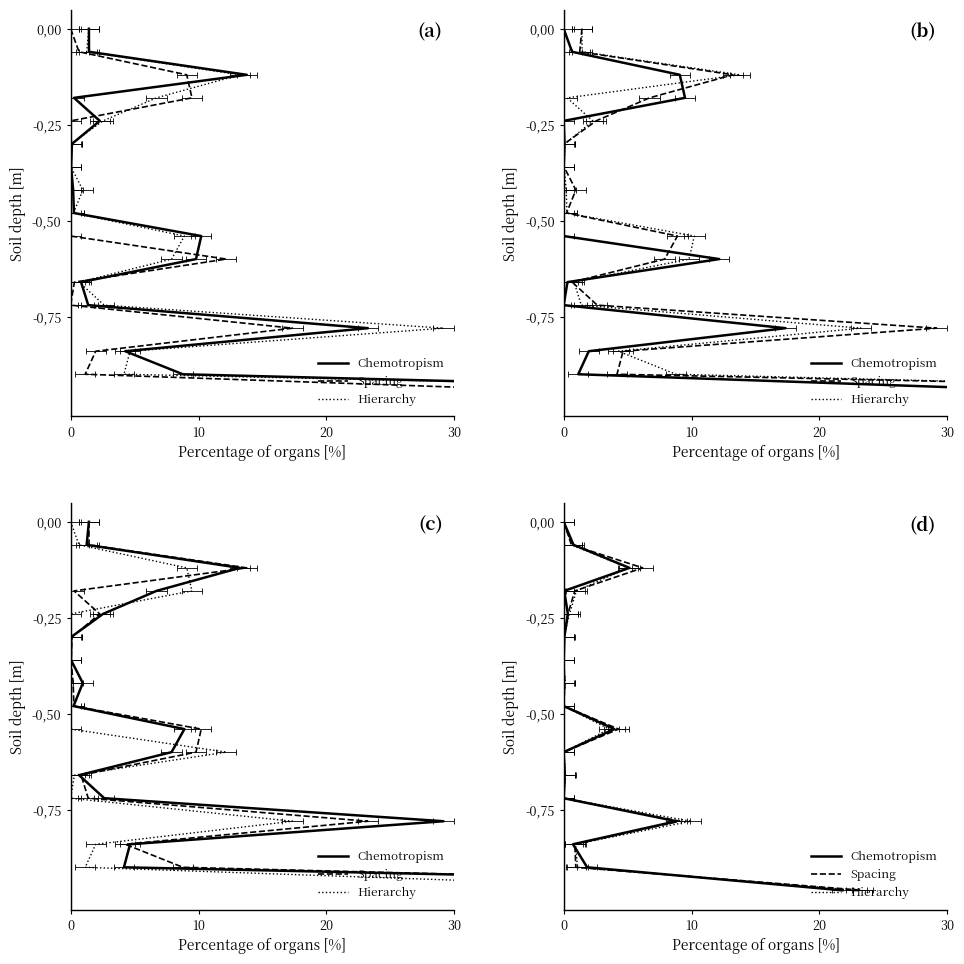

What is the lowest value of the Hierarchy series?

-1.0